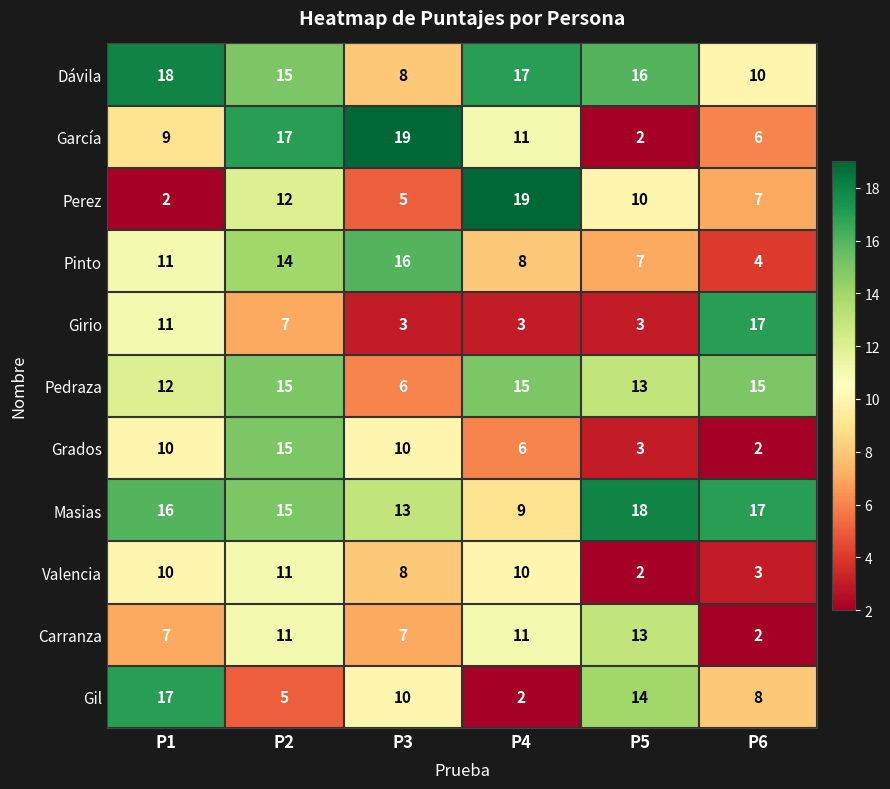

Is it true that Gil equals 2 at P2?

False